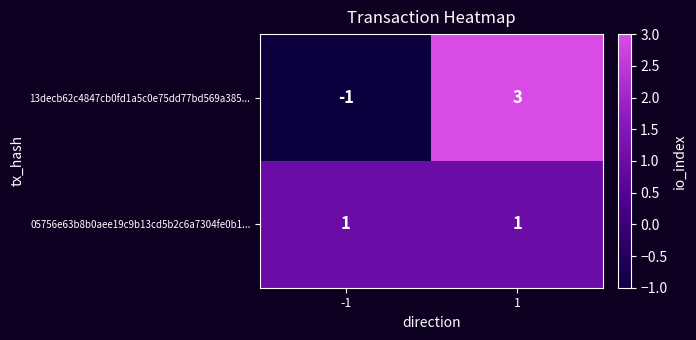

Reading left to right, what are all the values shown in this chart?

13decb62c4847cb0fd1a5c0e75dd77bd569a385...: -1=-1	1=3
05756e63b8b0aee19c9b13cd5b2c6a7304fe0b1...: -1=1	1=1